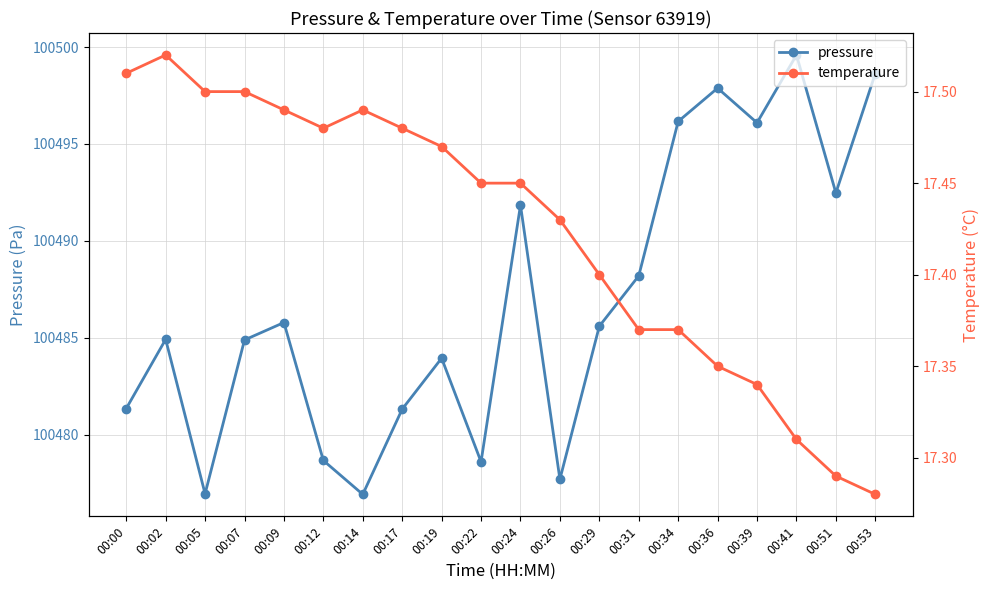

True or false: pressure has more than 0 interior local peaks.

True